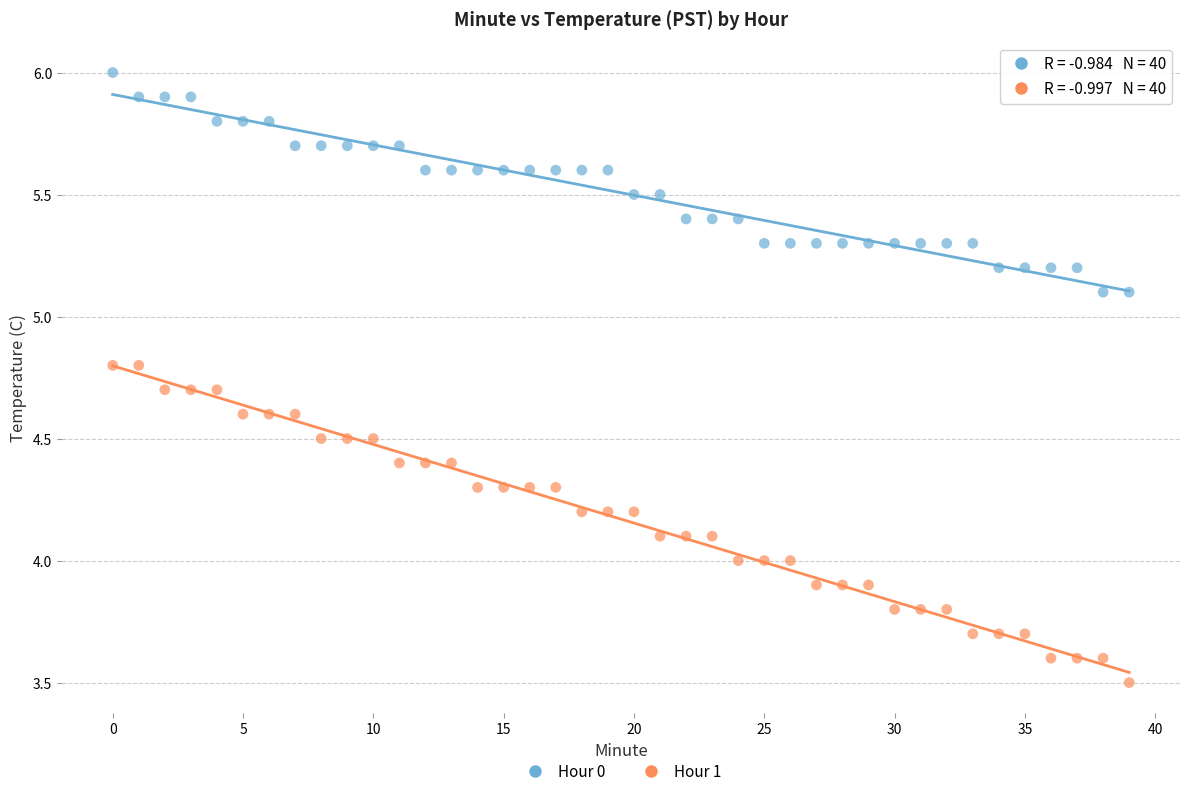

Which series has the widest spread of Y values?

Hour 1